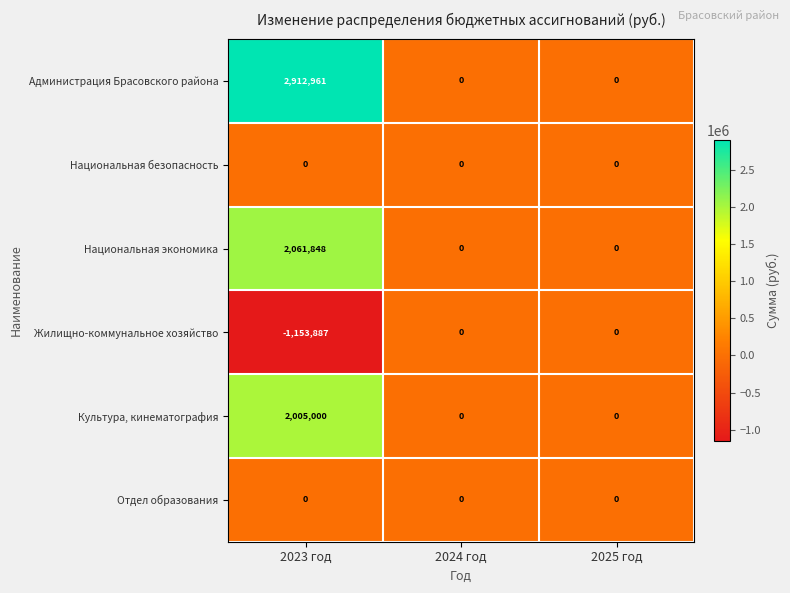

Is the value of Национальная экономика at 2023 год greater than the value of Культура, кинематография at 2024 год?

Yes